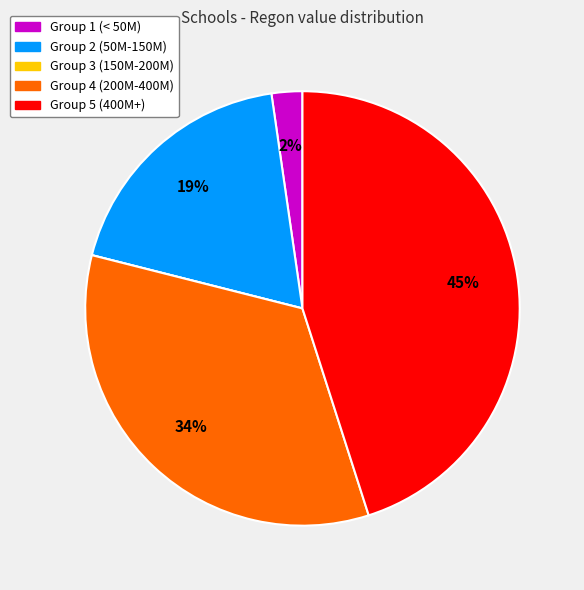

To the nearest percent, what is the average slice percentage?

20%